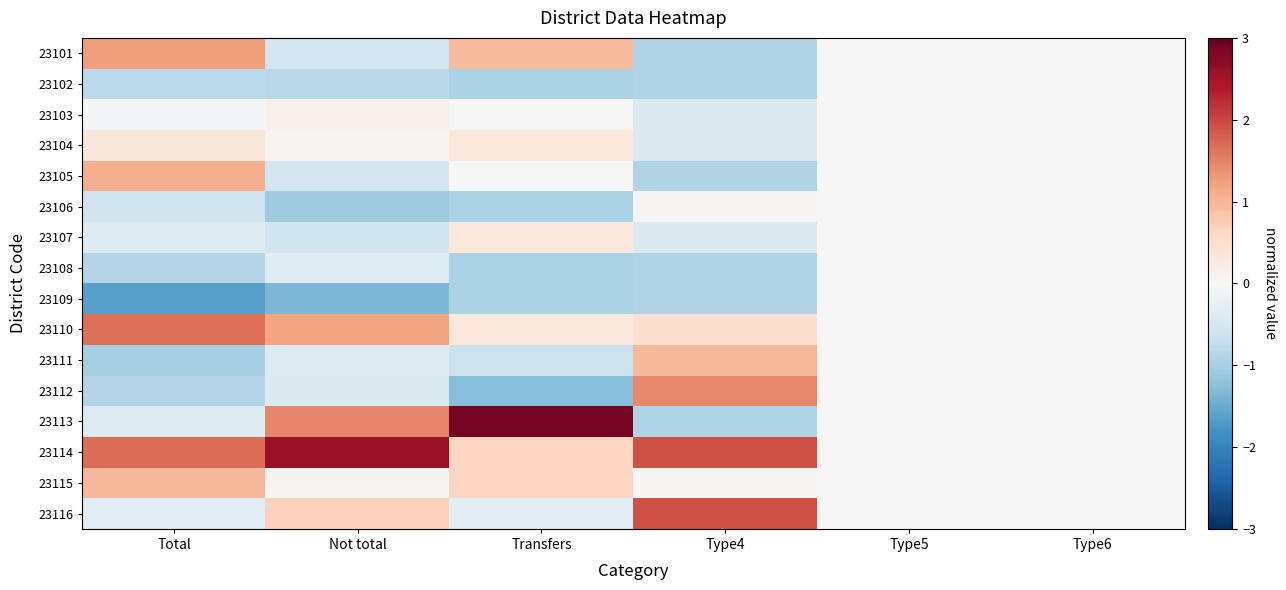

How many distinct data groups are displayed?

16